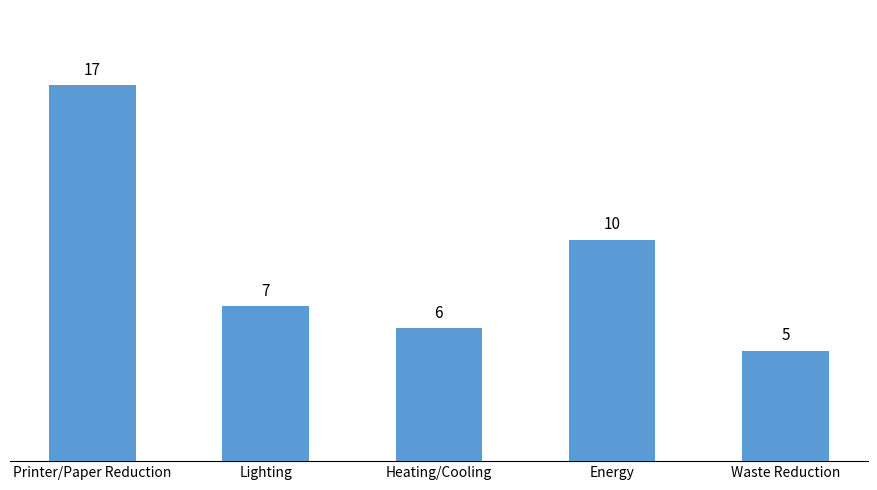

What is the difference between the values at Heating/Cooling and Waste Reduction?

1